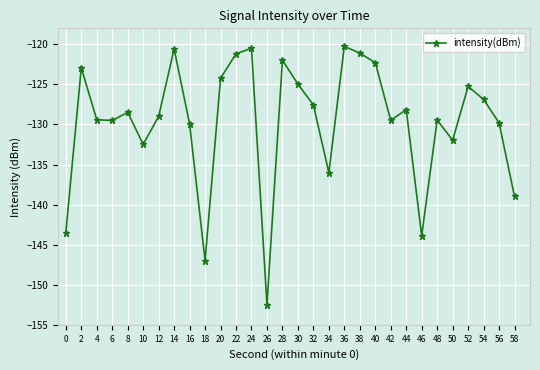

True or false: there are more than 1 points higher than both neighbors.

True